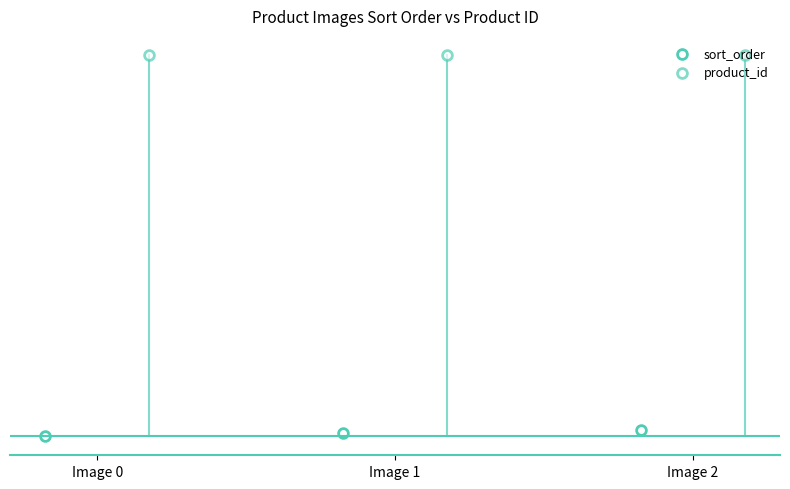

At which category is the sum across all series the highest?

Image 2